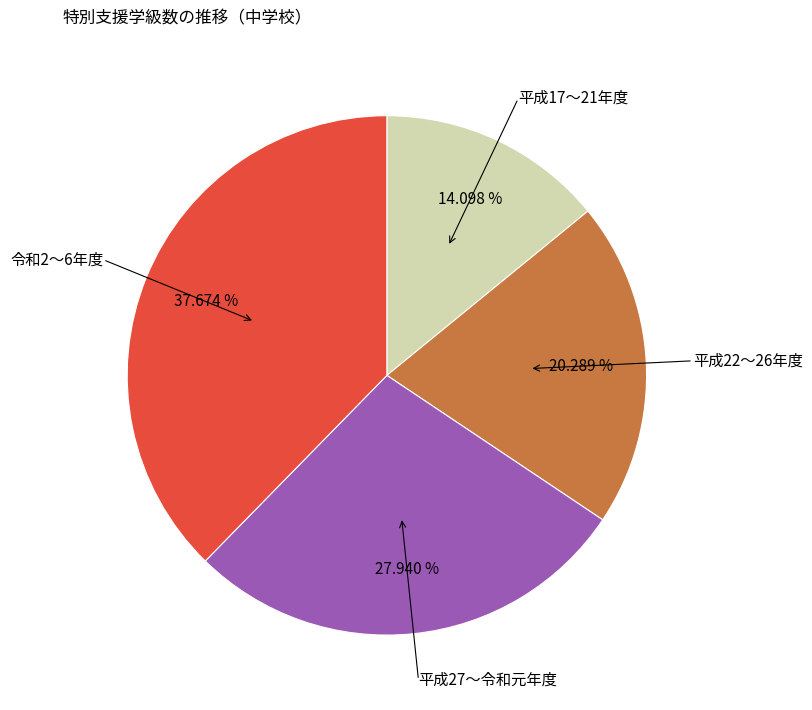

Approximately how many times larger is the value at 平成22〜26年度 compared to 令和2〜6年度?

0.5